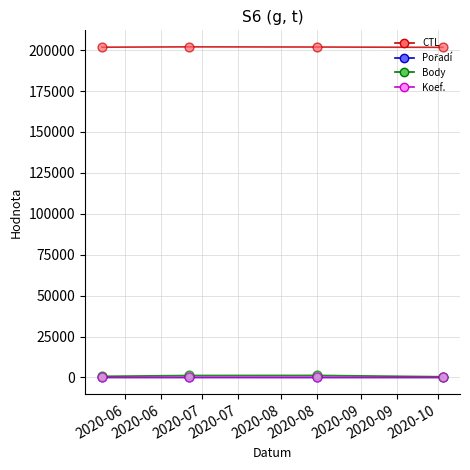

Which series has the largest range (max minus min)?

Body